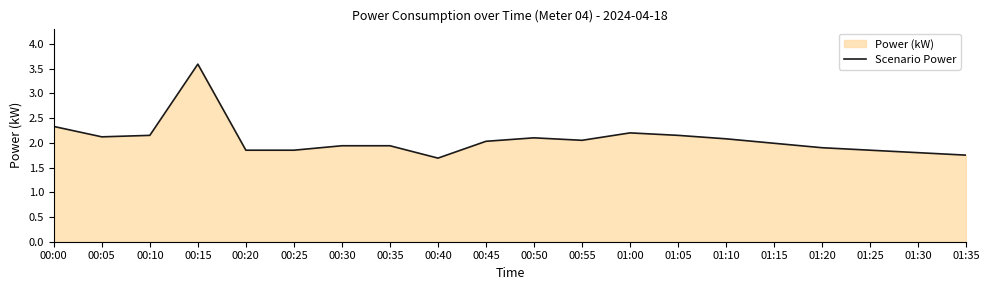

List the labels in order of value, largest first.

00:15, 00:00, 01:00, 00:10, 01:05, 00:05, 00:50, 01:10, 00:55, 00:45, 01:15, 00:30, 00:35, 01:20, 00:20, 00:25, 01:25, 01:30, 01:35, 00:40